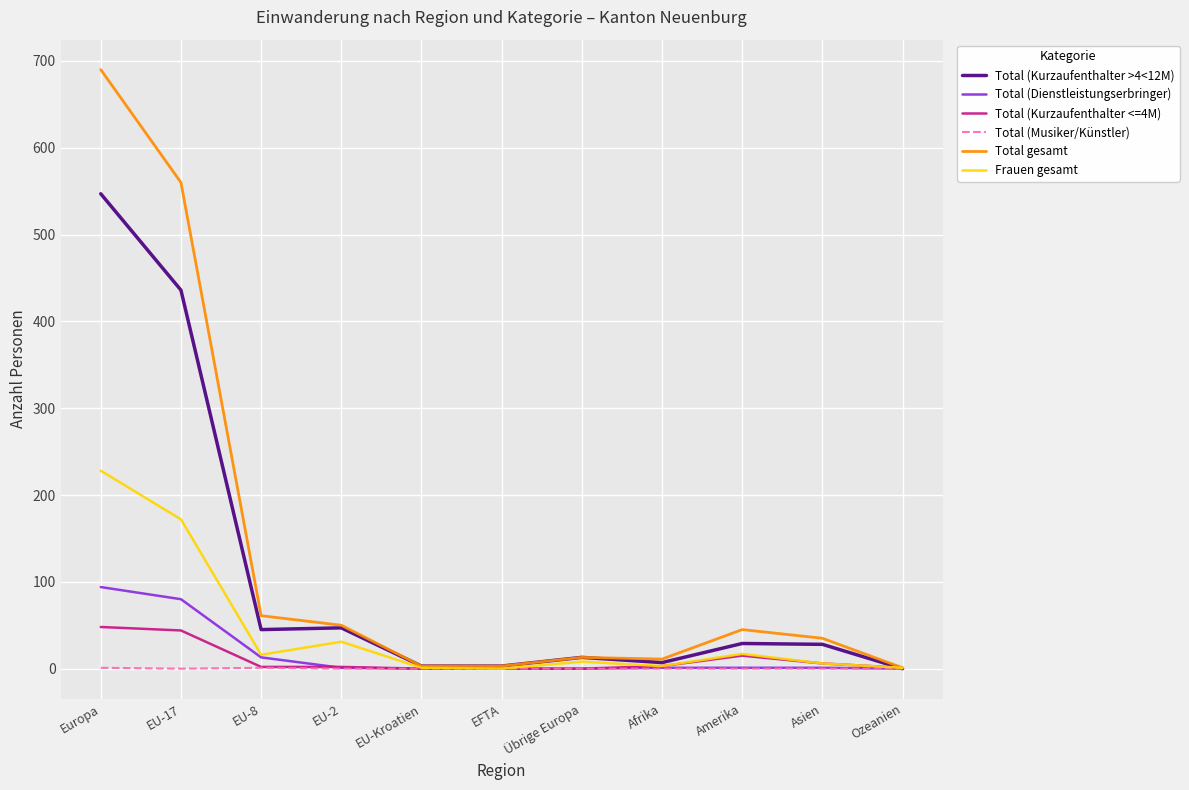

Where is Total gesamt nearest to the value 345?

EU-17